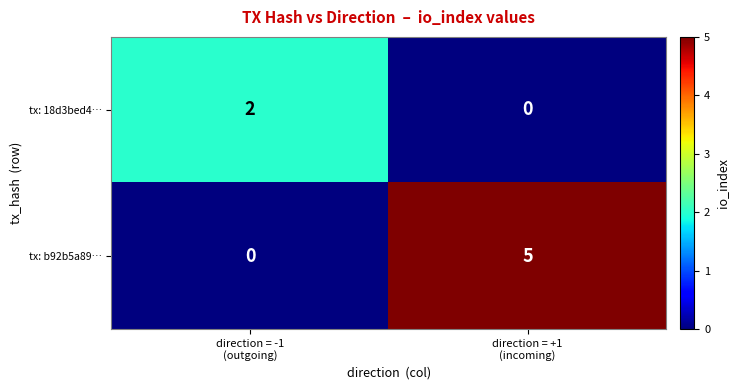

List the series in order of their overall mean, lowest first.

tx: 18d3bed4…, tx: b92b5a89…